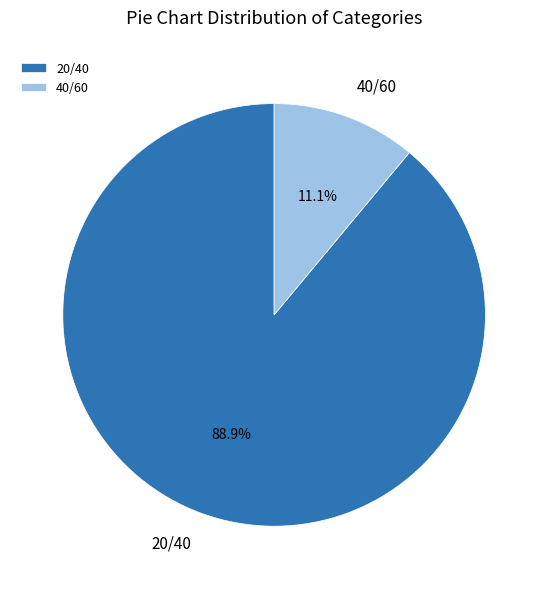

What is the ratio of the value at 20/40 to the value at 40/60?

8.0